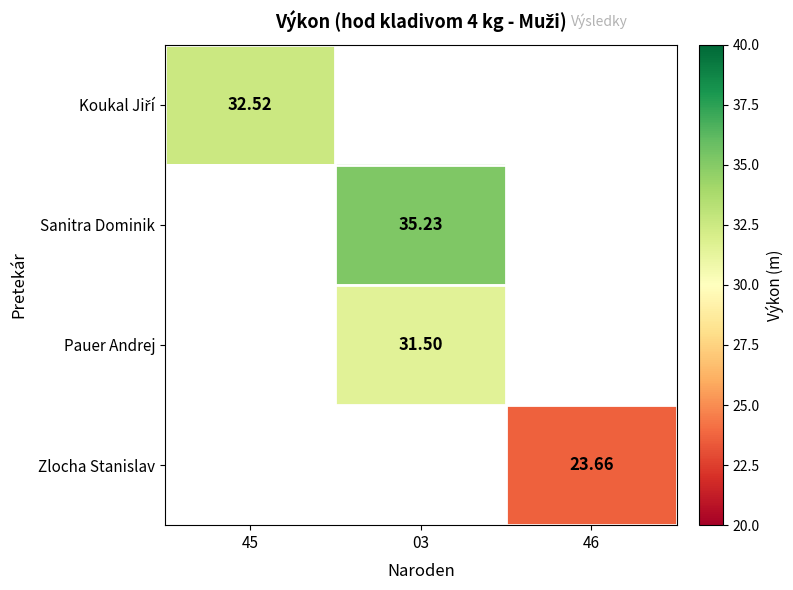

Which label corresponds to the smallest value in the chart?

46